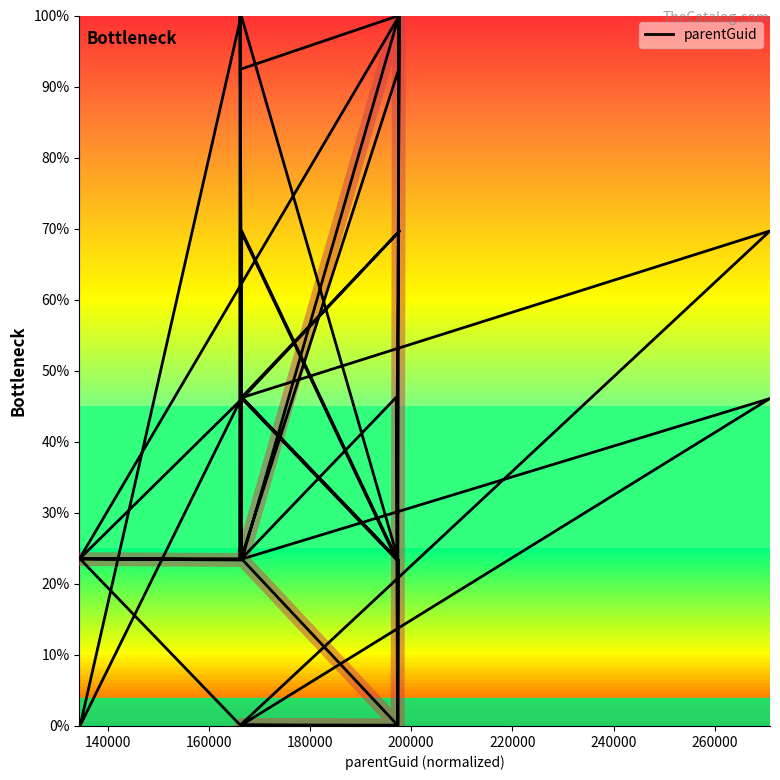

What value does the data have at 240000?

23.6